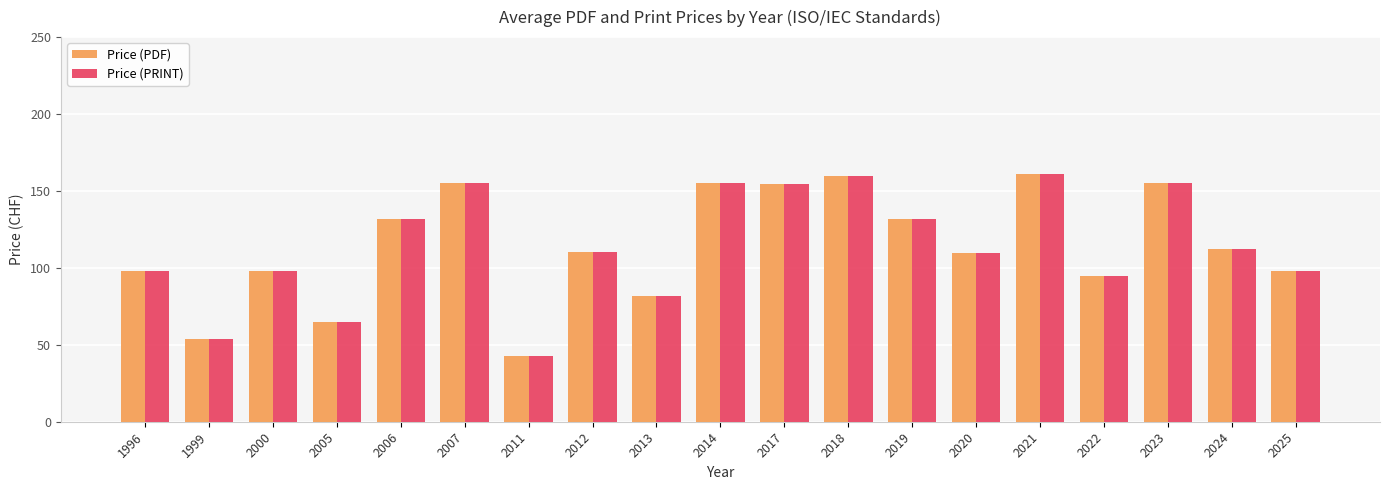

The value of Price (PRINT) at 2007 is 155.0. True or false?

True